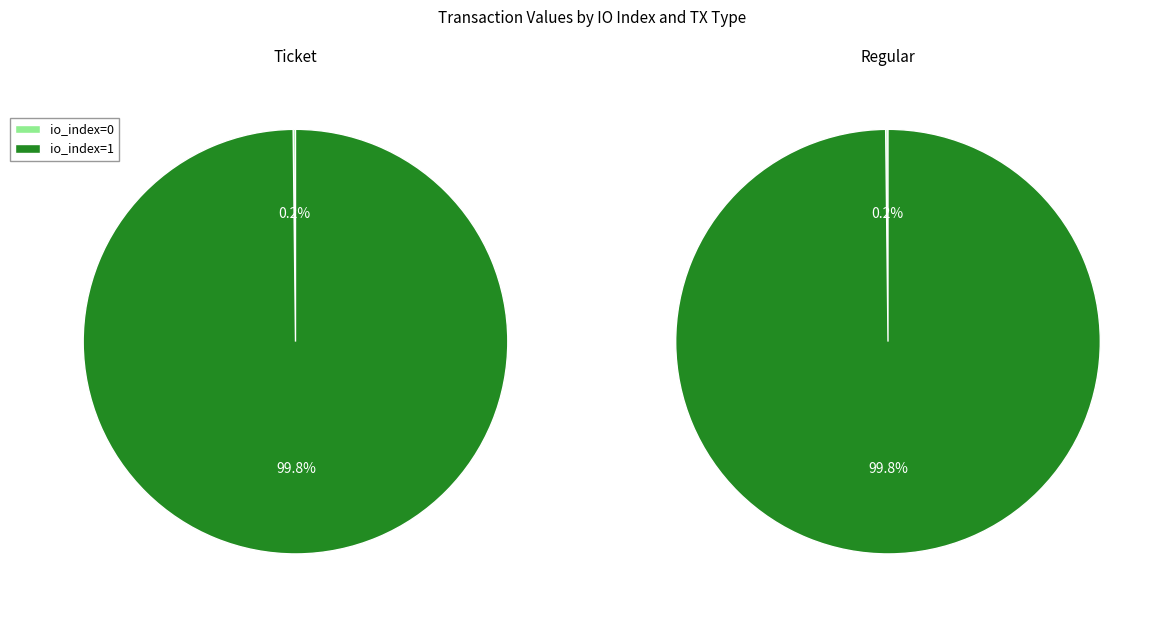

Which category has the biggest portion of the pie?

io_index=1